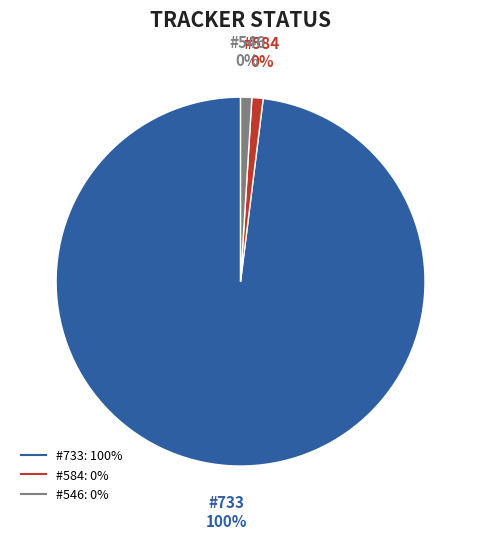

Which has a higher value, 733 or 584?

733